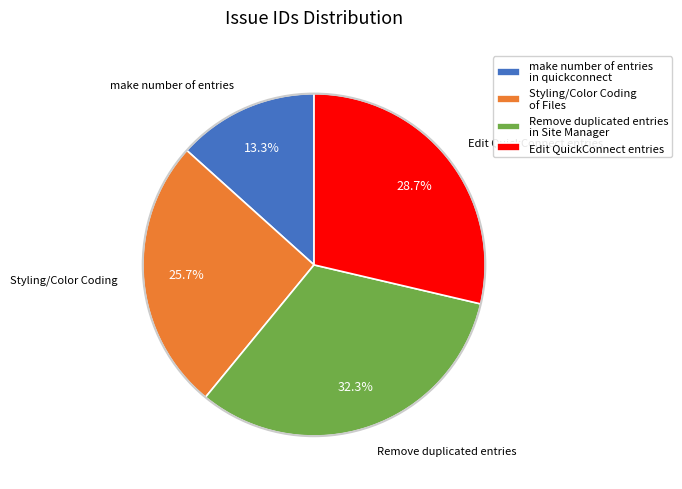

What is the ratio of the value at Edit QuickConnect entries to the value at Styling/Color Coding of Files?

1.1